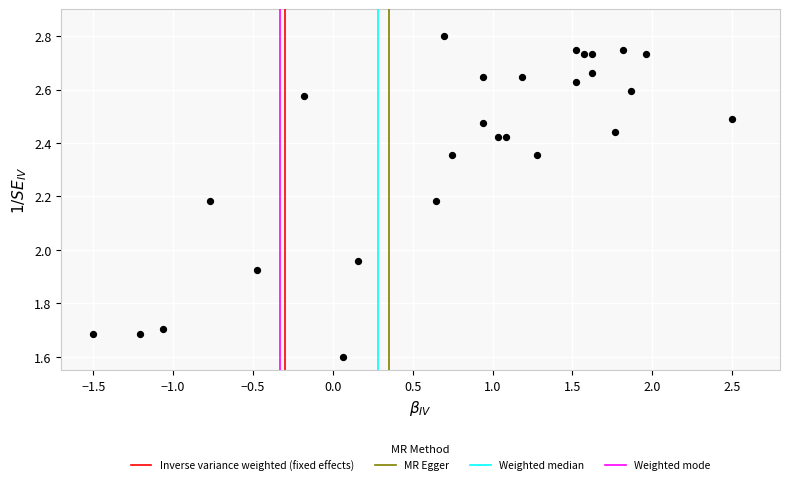

What is the range of X values (max minus min)?

4.0